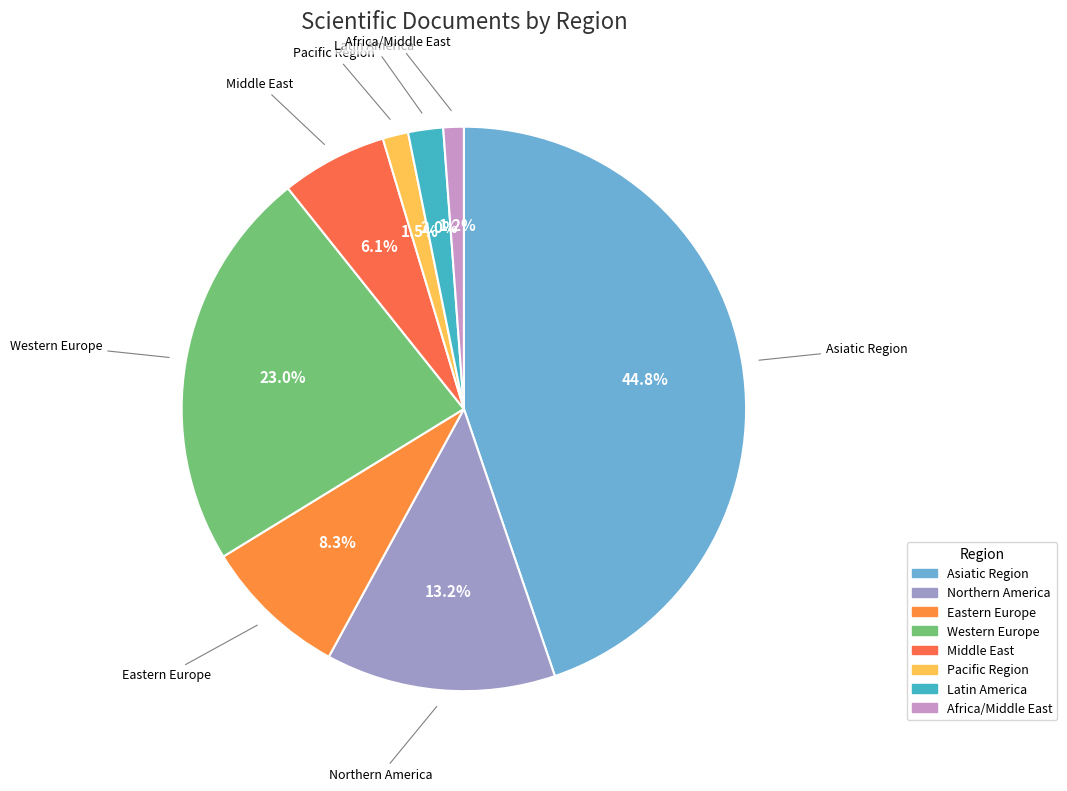

Is there a majority slice in this chart?

No